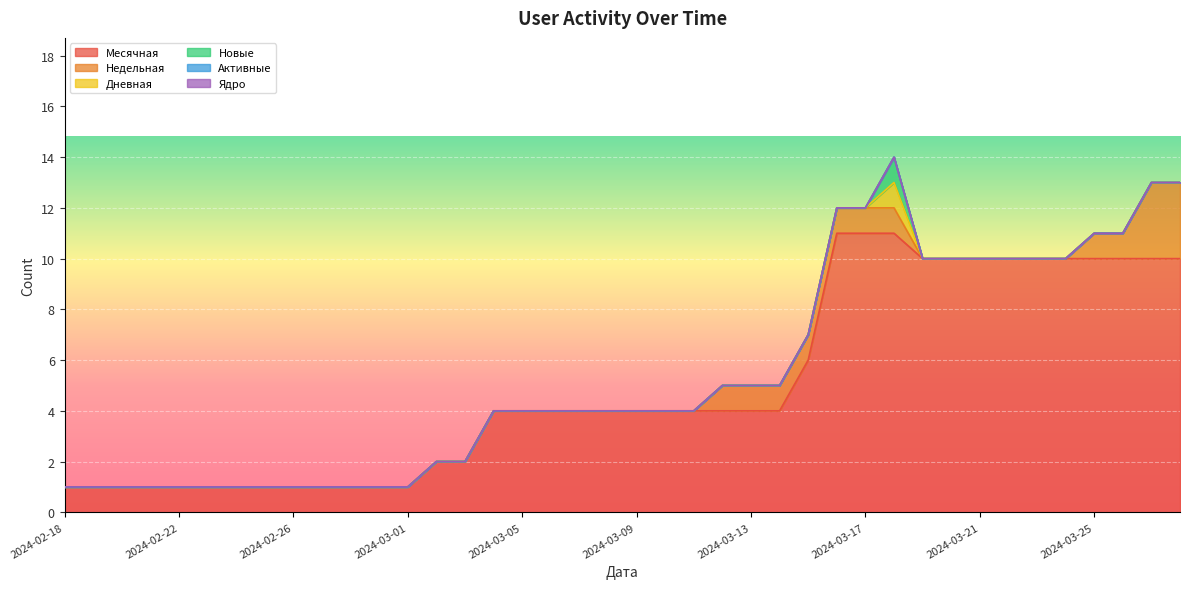

The value of Дневная at 2024-02-18 is 0. True or false?

True